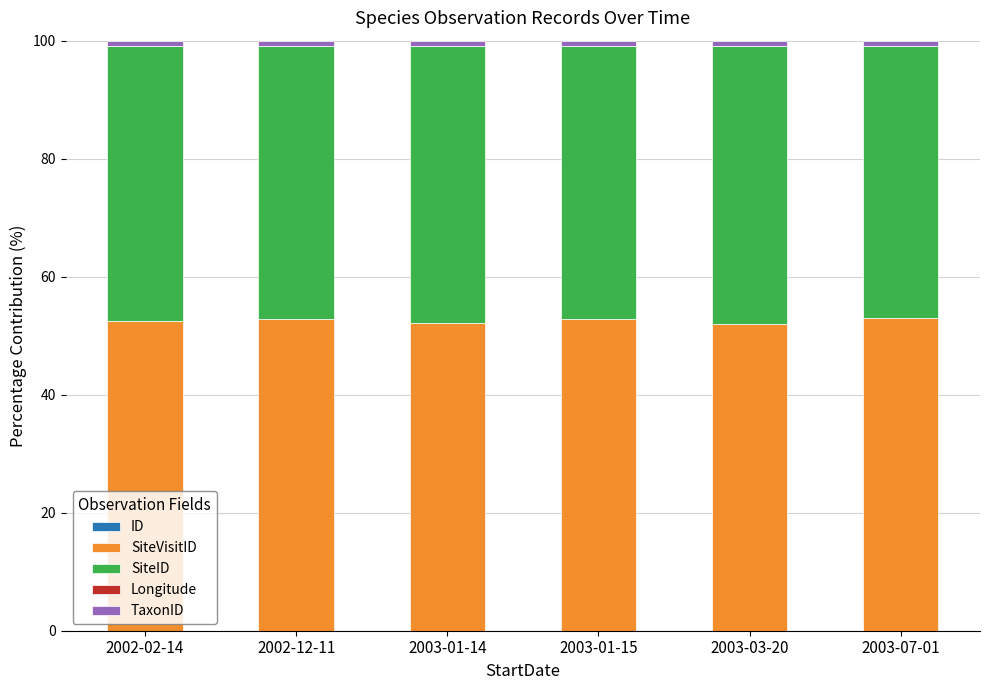

How many distinct data groups are displayed?

5